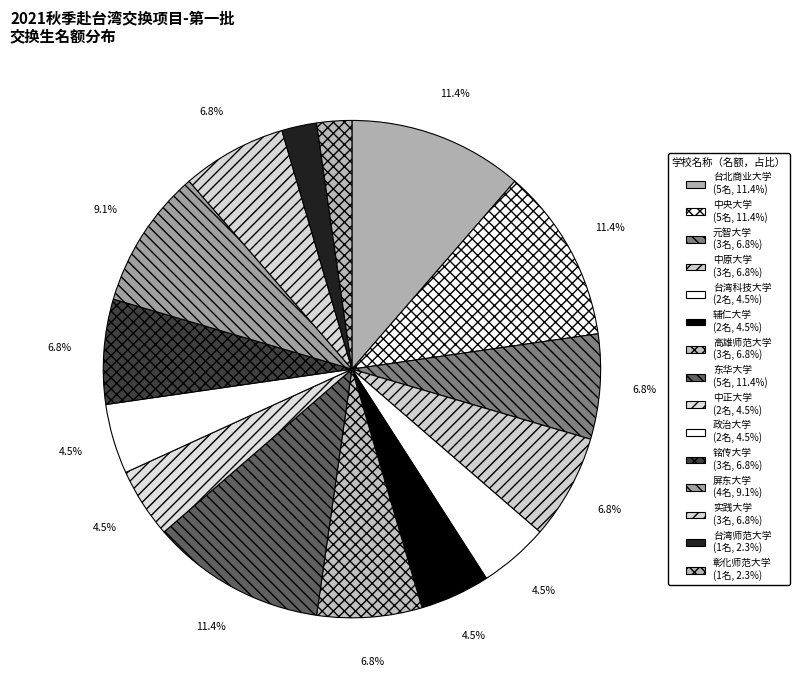

Does 屏东大学 account for over 50% of the chart?

No